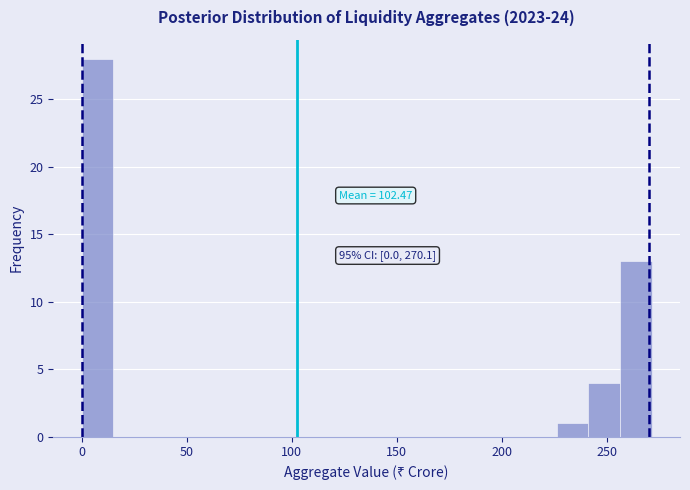

Read against the x-axis, roughly where is the centre of the tallest bar?

10